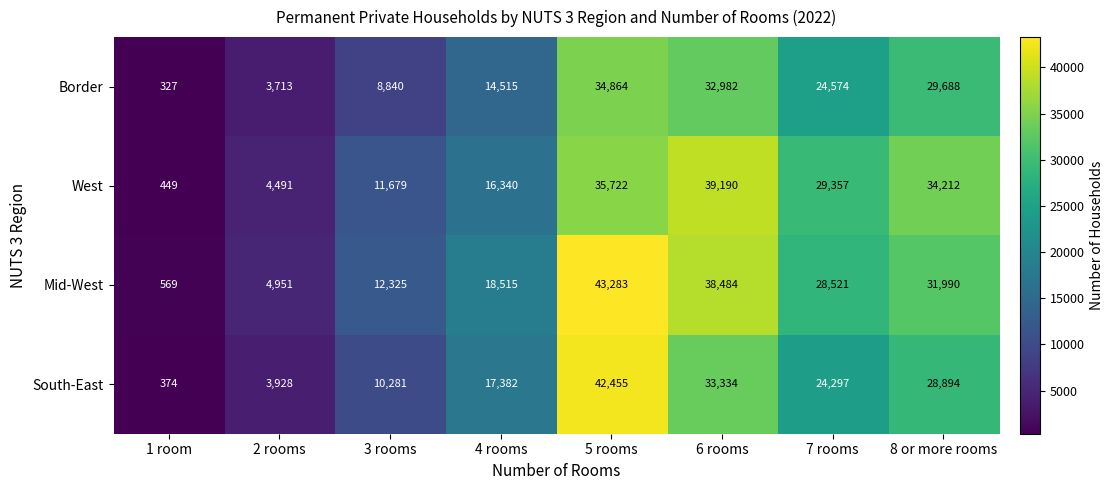

Rank the series by their average value, from lowest to highest.

Border, South-East, West, Mid-West